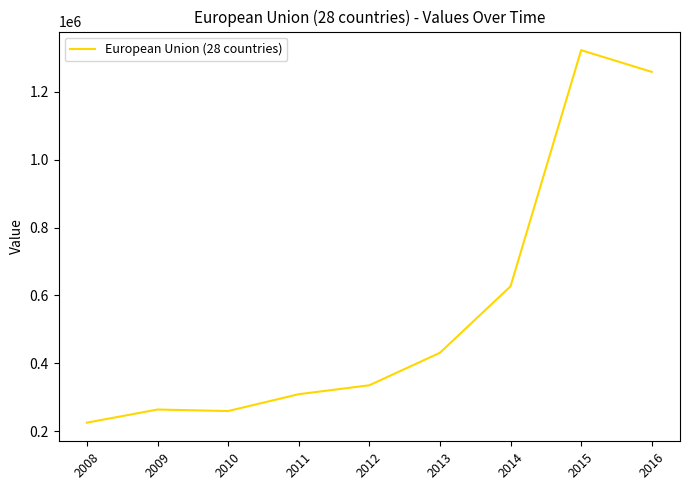

The chart shows a value of 1258865 at 2016. True or false?

True